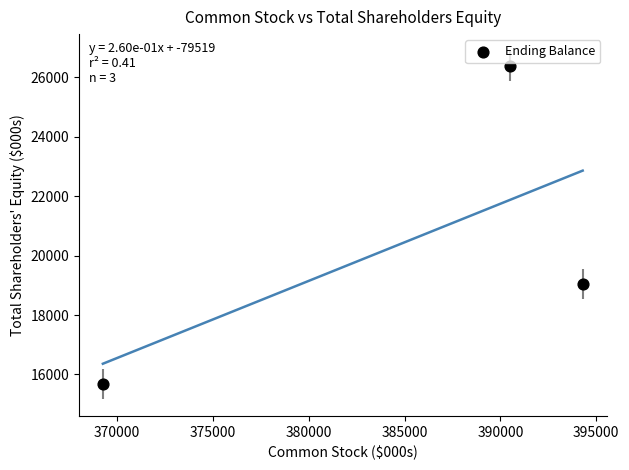

What is the average X value?

384690